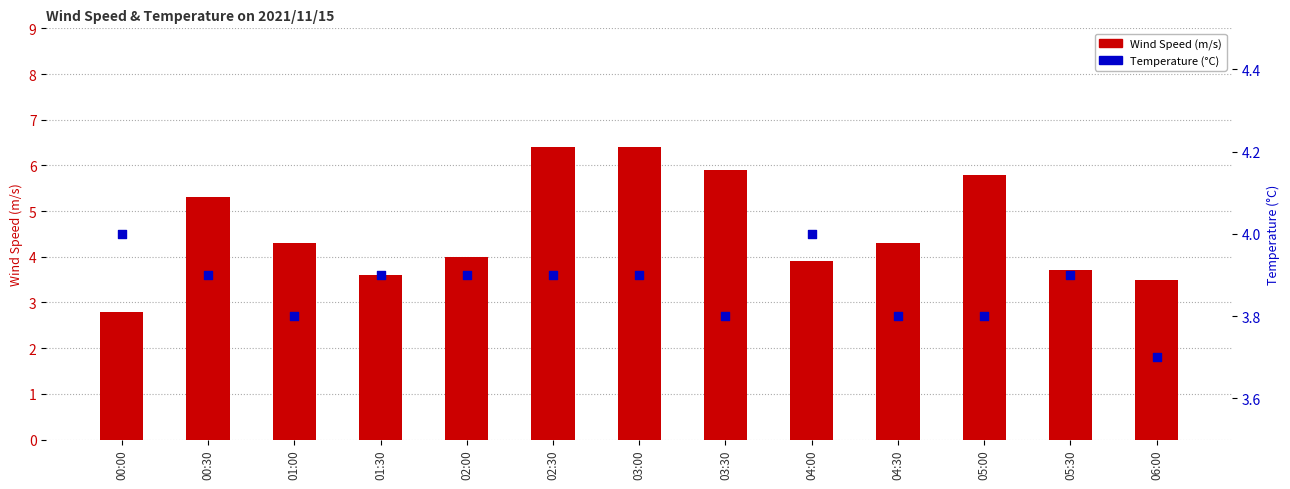

At how many categories does at least one series exceed 2?

13